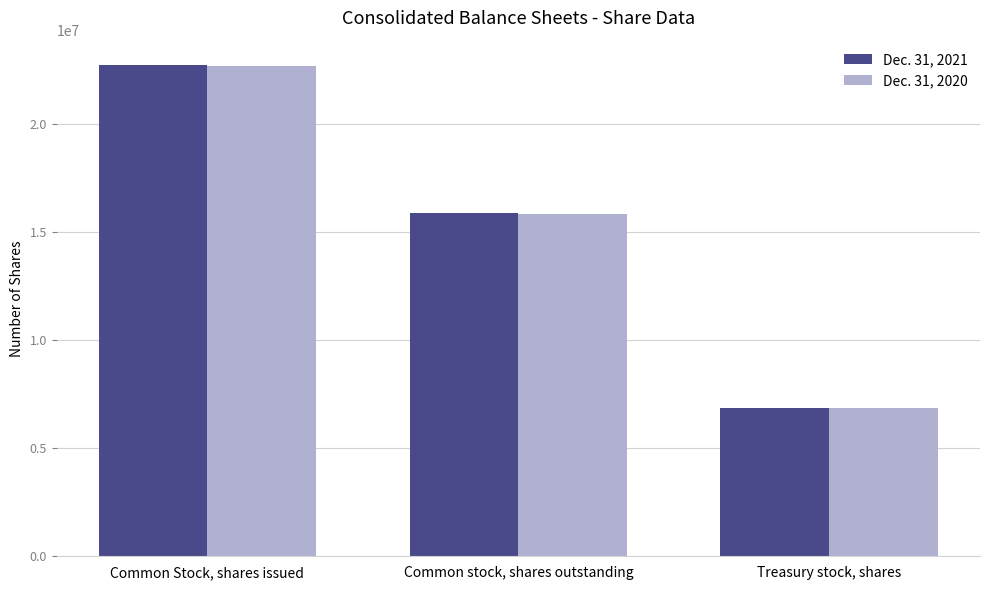

How many series are shown in this chart?

2